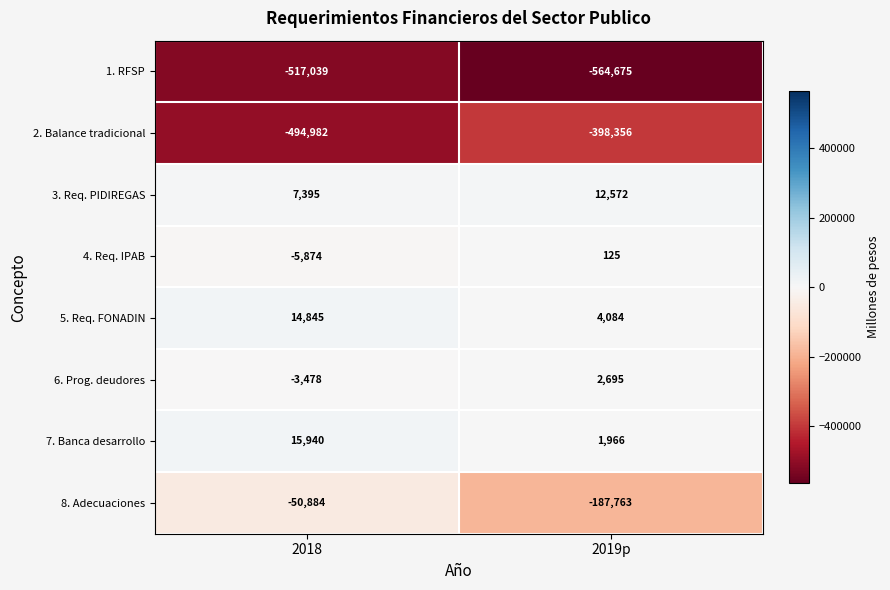

Reading left to right, transcribe all the data shown in this chart.

1. RFSP: 2018=-517039	2019p=-564675
2. Balance tradicional: 2018=-494982	2019p=-398356
3. Req. PIDIREGAS: 2018=7395	2019p=12572
4. Req. IPAB: 2018=-5874	2019p=125
5. Req. FONADIN: 2018=14845	2019p=4084
6. Prog. deudores: 2018=-3478	2019p=2695
7. Banca desarrollo: 2018=15940	2019p=1966
8. Adecuaciones: 2018=-50884	2019p=-187763